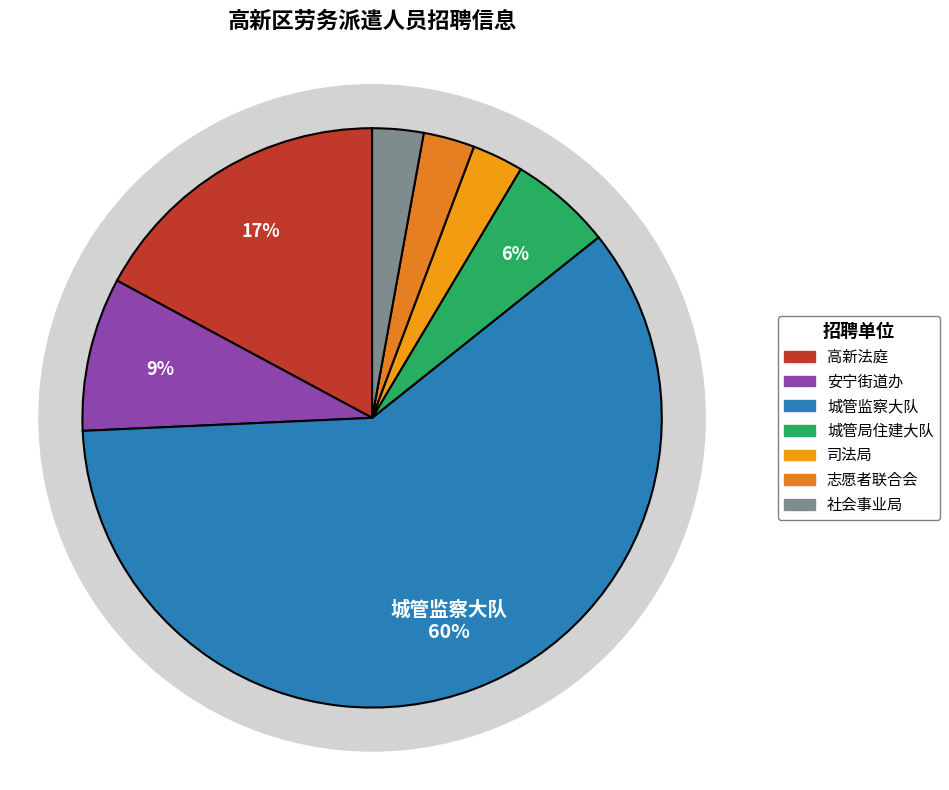

What percentage is the 社会事业局 slice, to the nearest percent?

3%